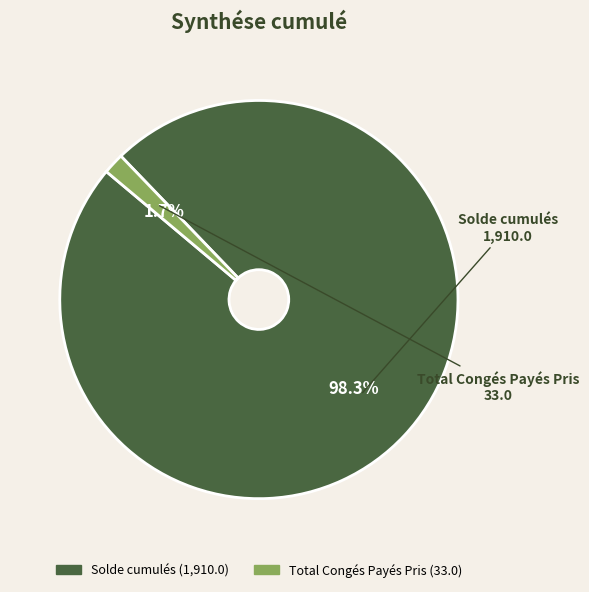

To the nearest percent, what percentage of the pie is Total Congés Payés Pris?

2%